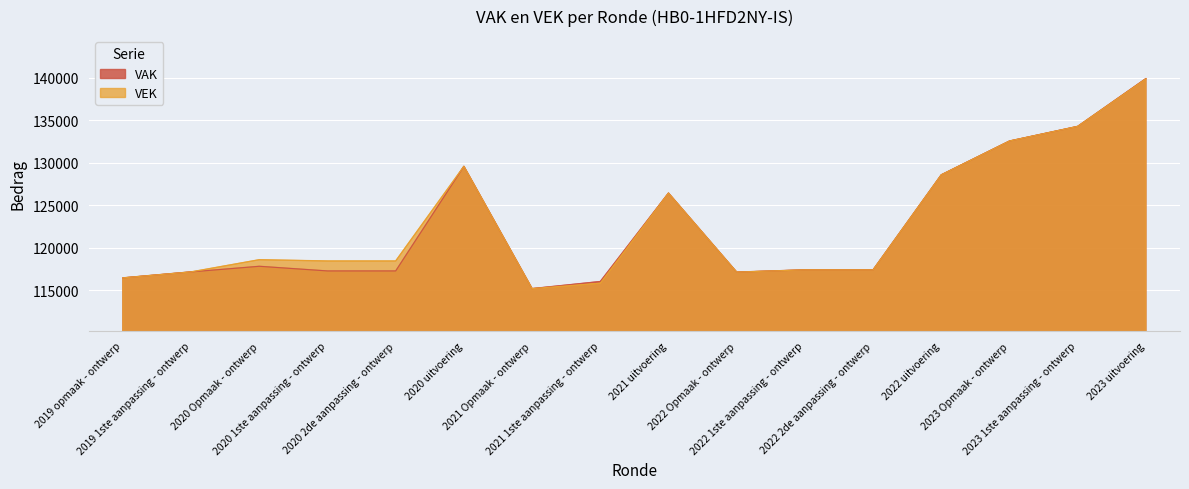

Which series has the widest spread of values?

VAK